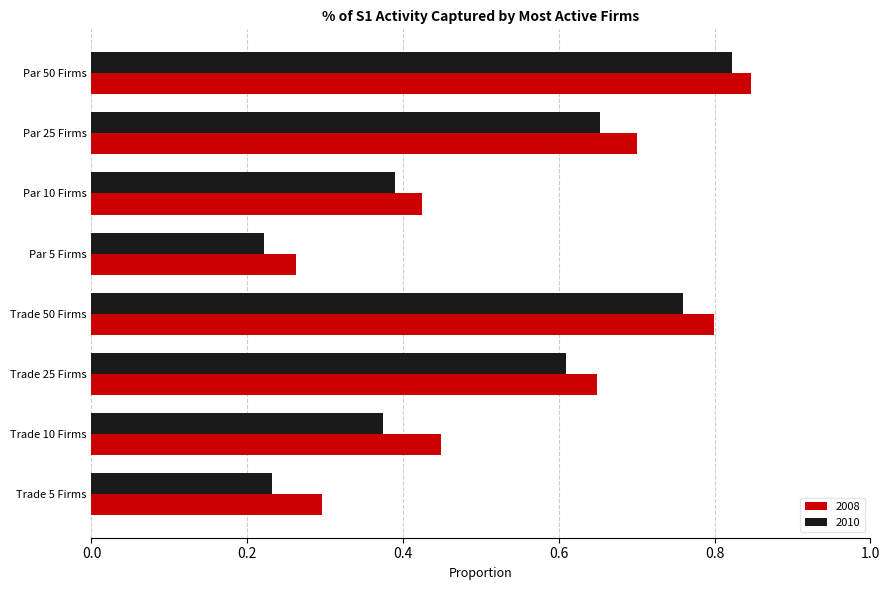

Rank the series by their average value, from highest to lowest.

2008, 2010